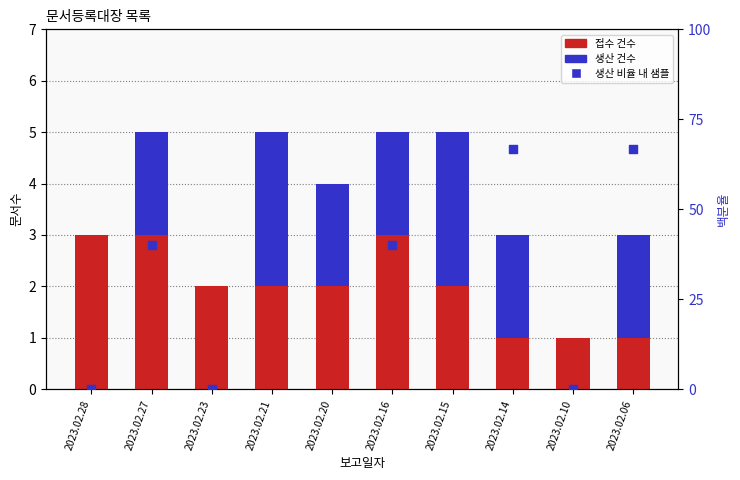

Is the value of 생산 at 2023.02.21 greater than the value of 생산 비율 (%) at 2023.02.06?

No